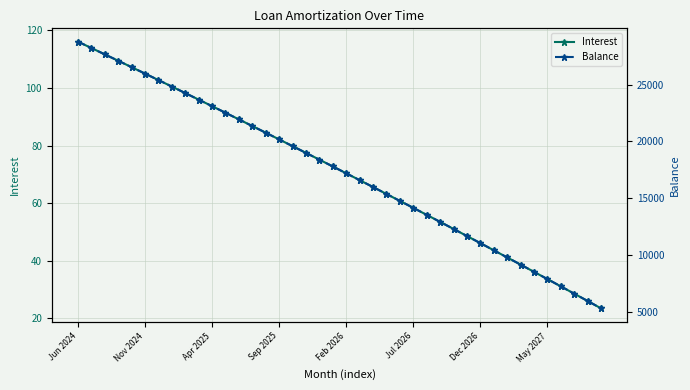

True or false: Interest has more than 0 interior local peaks.

False